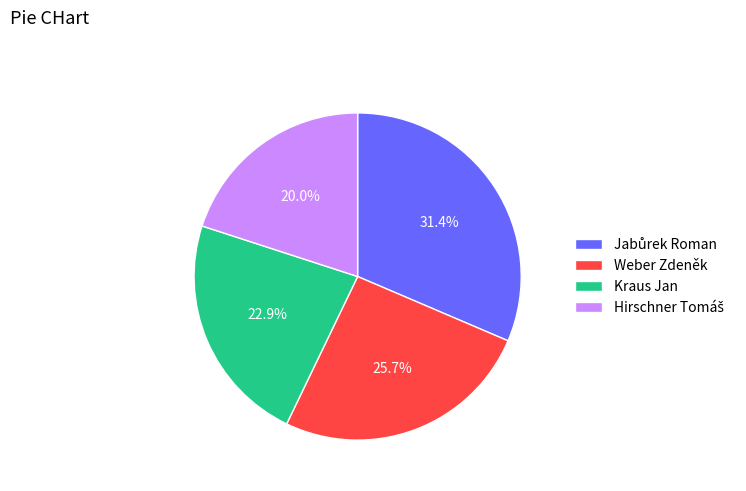

Combined, what portion of the pie is Weber Zdeněk and Kraus Jan?

48.6%